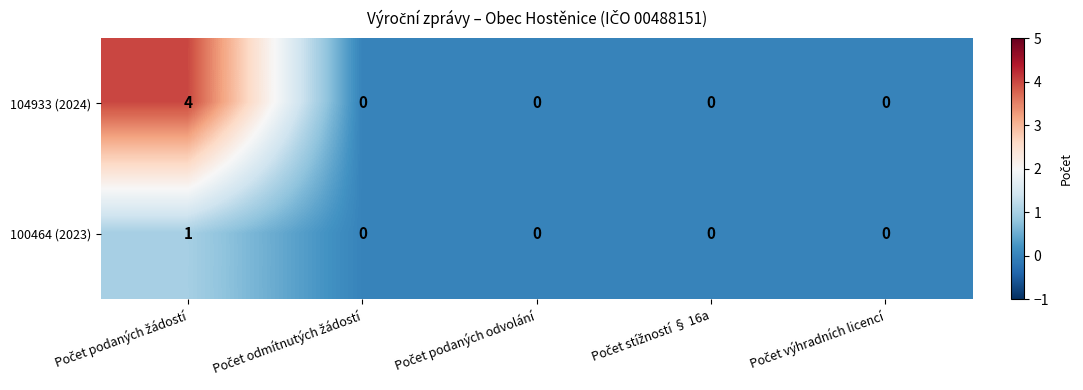

How many distinct data groups are displayed?

2